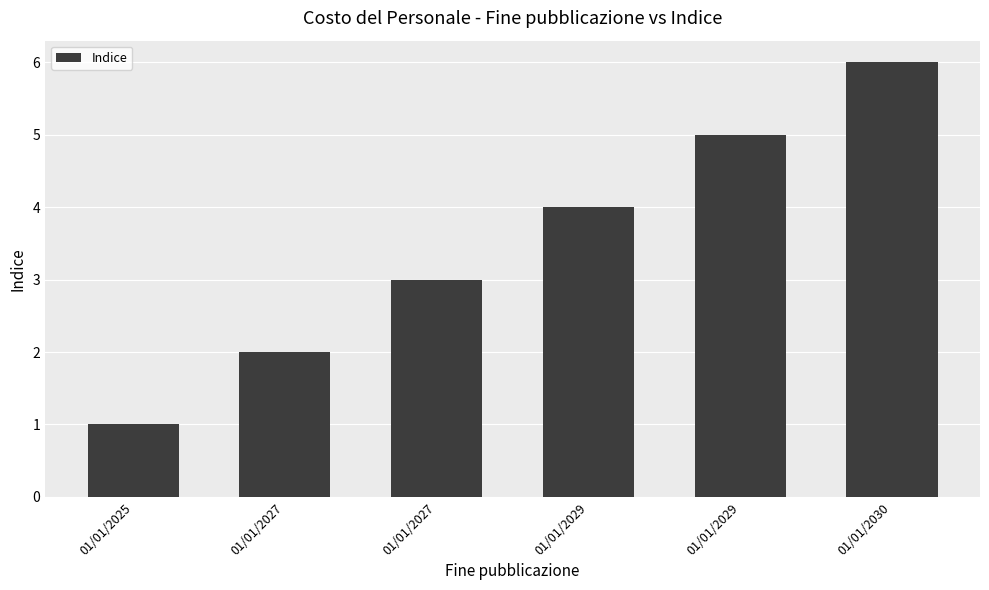

What is the change in value from 01/01/2025 to 01/01/2029?

+4